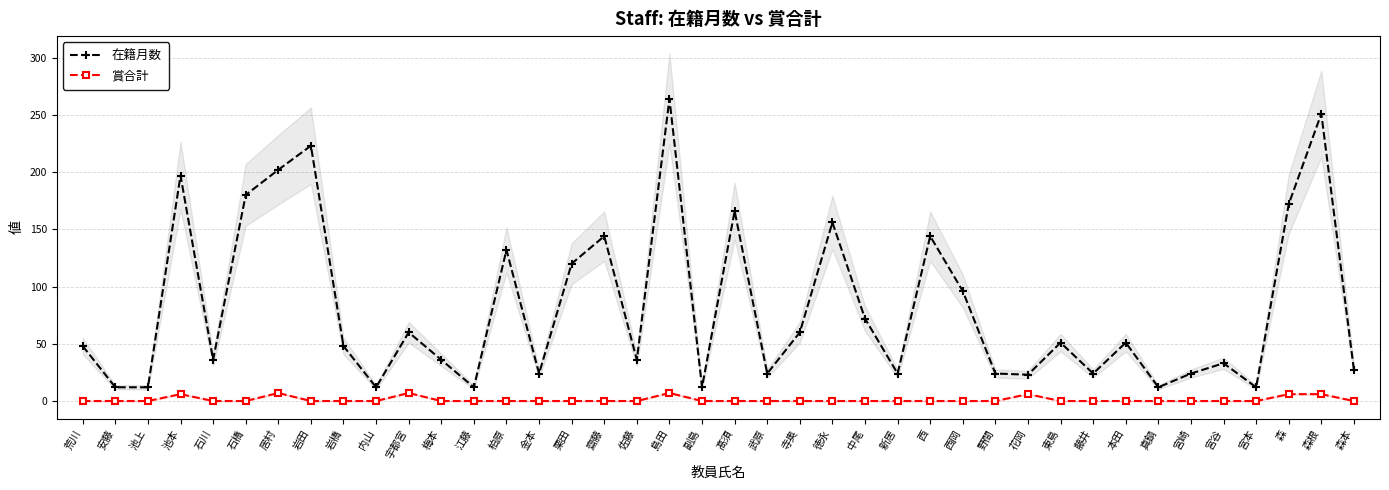

Rank the series at 金本 from lowest to highest value.

賞合計, 在籍月数